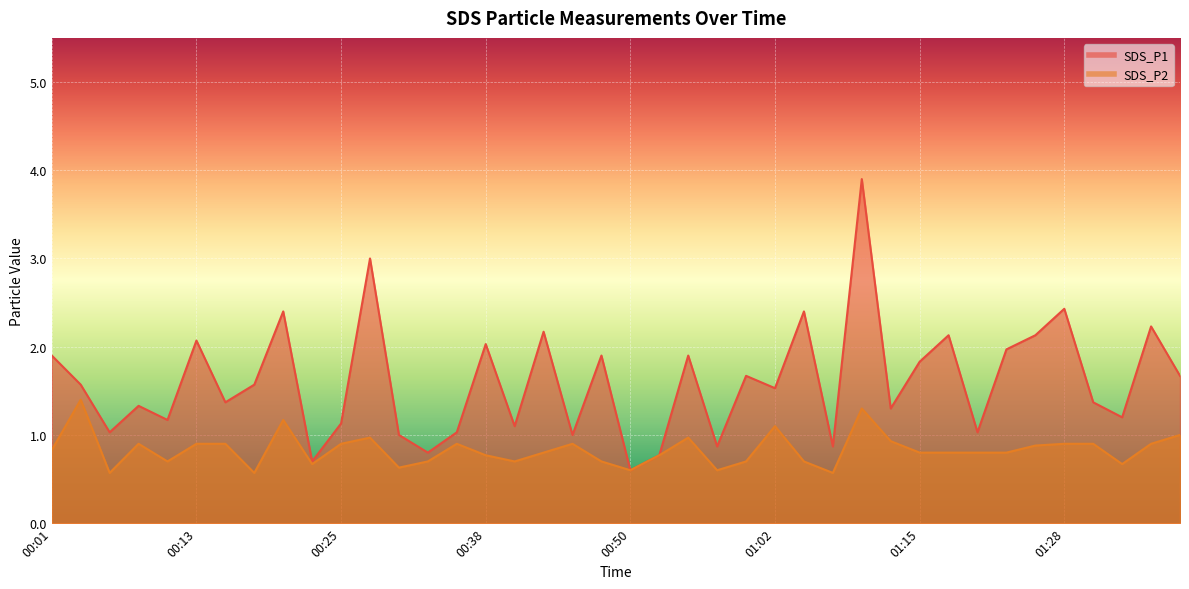

Is the value of SDS_P2 at 00:25 greater than the value of SDS_P1 at 00:40?

No